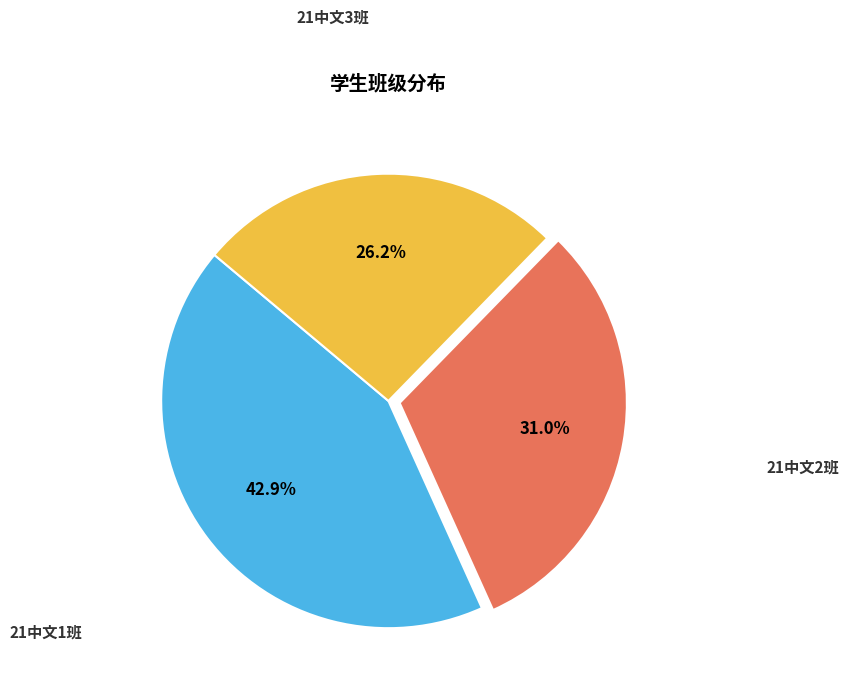

Is there any slice that represents more than half of the pie?

No